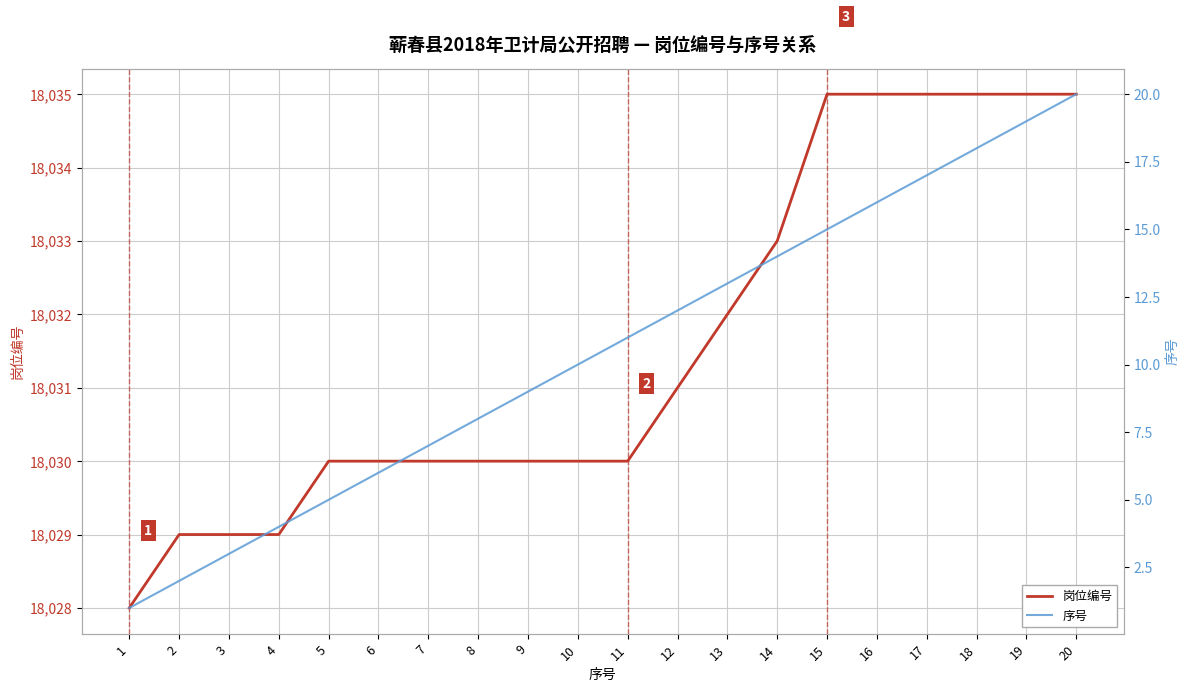

What is the sum of all 岗位编号 values?

360631